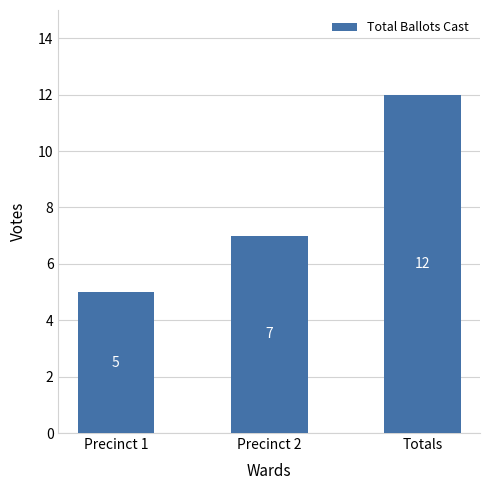

What is the minimum value shown in the chart?

5